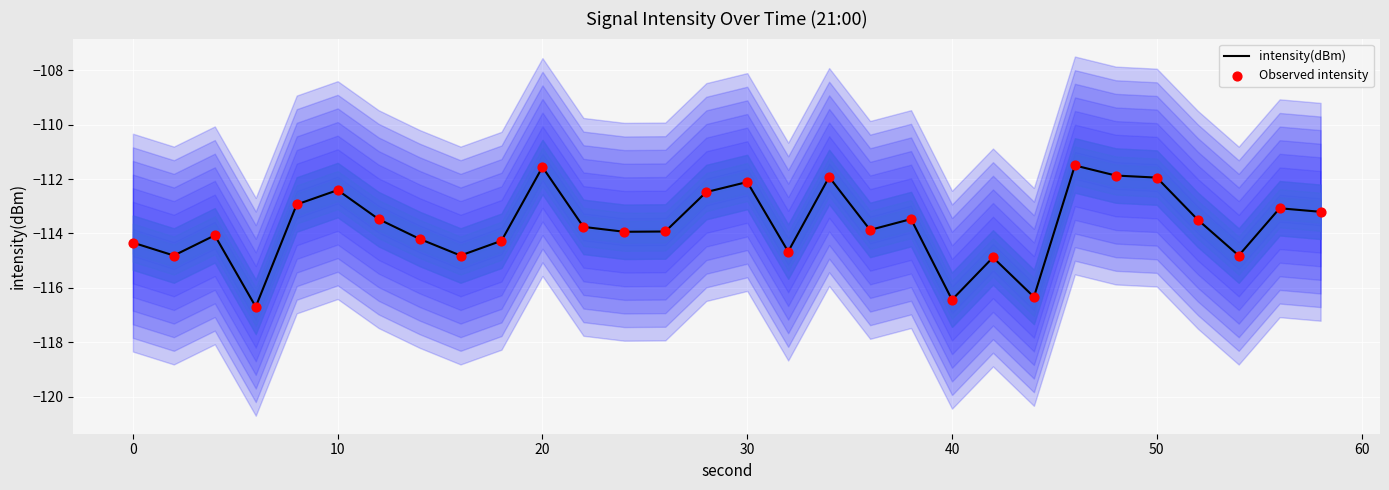

What is the highest value of the intensity(dBm) series?

-111.5